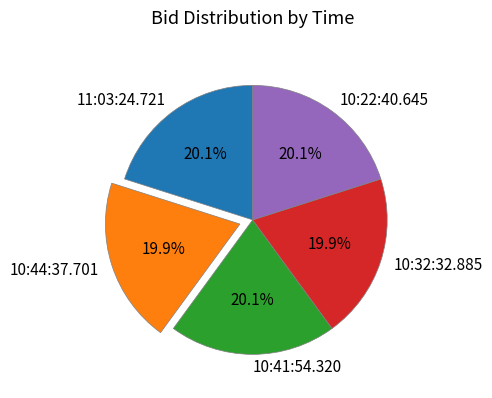

What percentage do 10:22:40.645 and 10:41:54.320 together represent?

40.2%